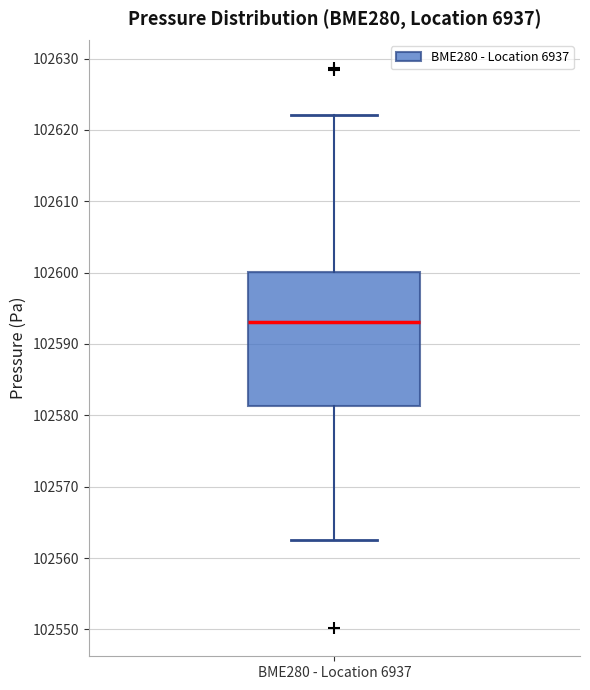

Transcribe this box plot: give where the median line is, the range the box spans, and where the two whiskers end, as read against the y-axis. The values are not printed on the chart, so give them approximately, as read against the axis.

median 102593, box 102581 to 102600, whiskers 102563 to 102622